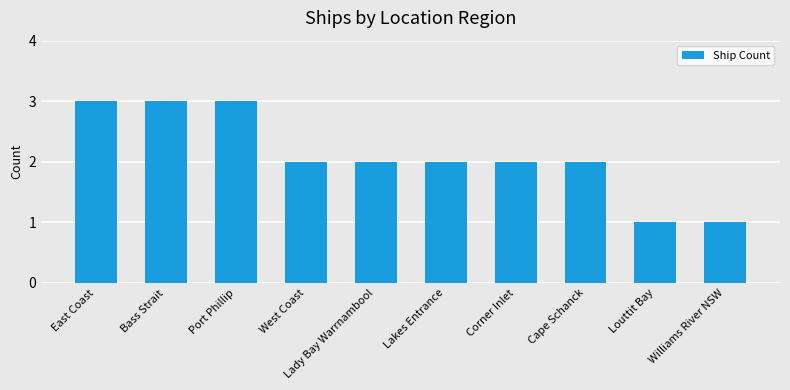

Reading right to left, list all the values displayed in this chart.

1	1	2	2	2	2	2	3	3	3